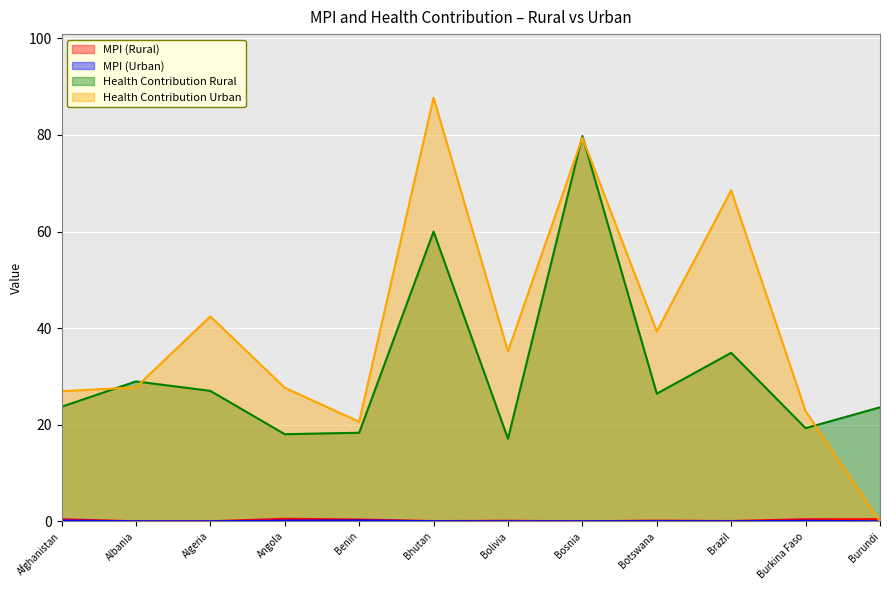

What are all the series names shown in the legend?

MPI (Rural), MPI (Urban), Health Contribution Rural, Health Contribution Urban